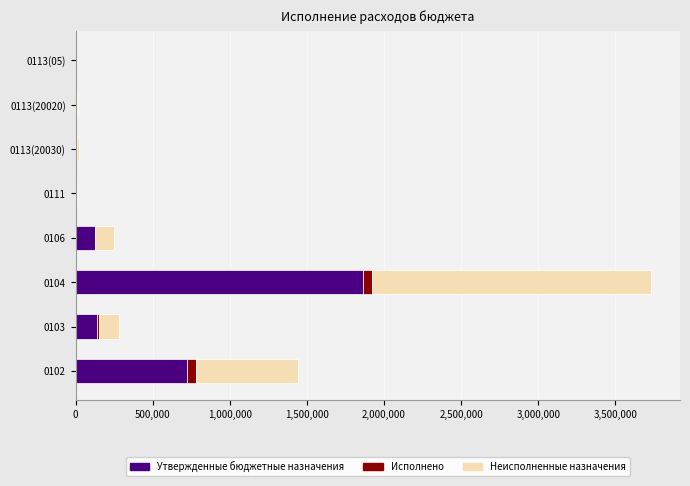

What is the maximum value for Утвержденные бюджетные назначения?

1866331.4